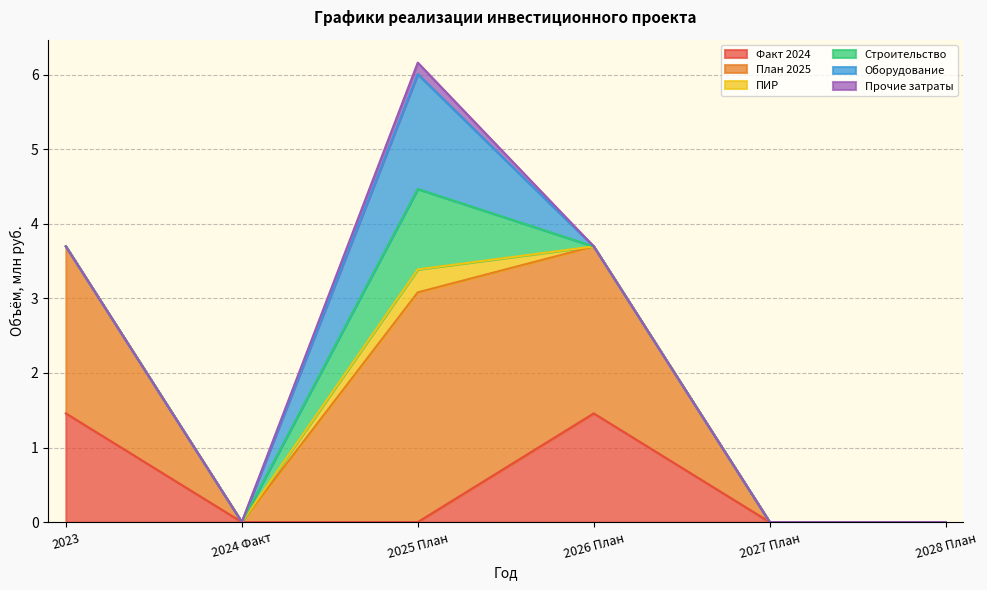

Count the Факт 2024 values in the range 0 to 1.

4